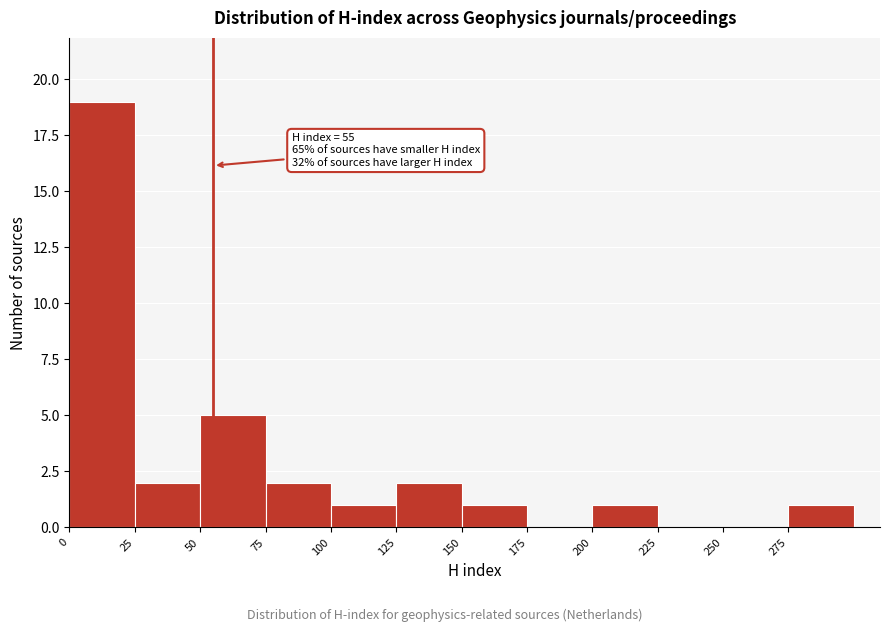

Over which range of the x-axis is the bar tallest?

0 to 25